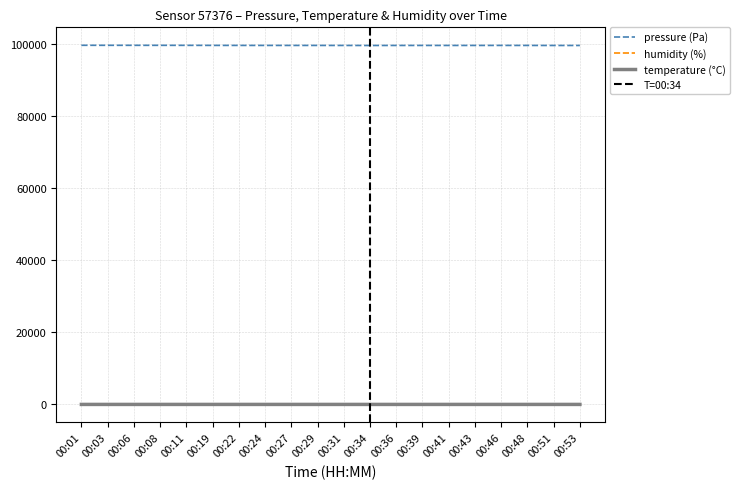

What is the average value of the temperature series?

18.1